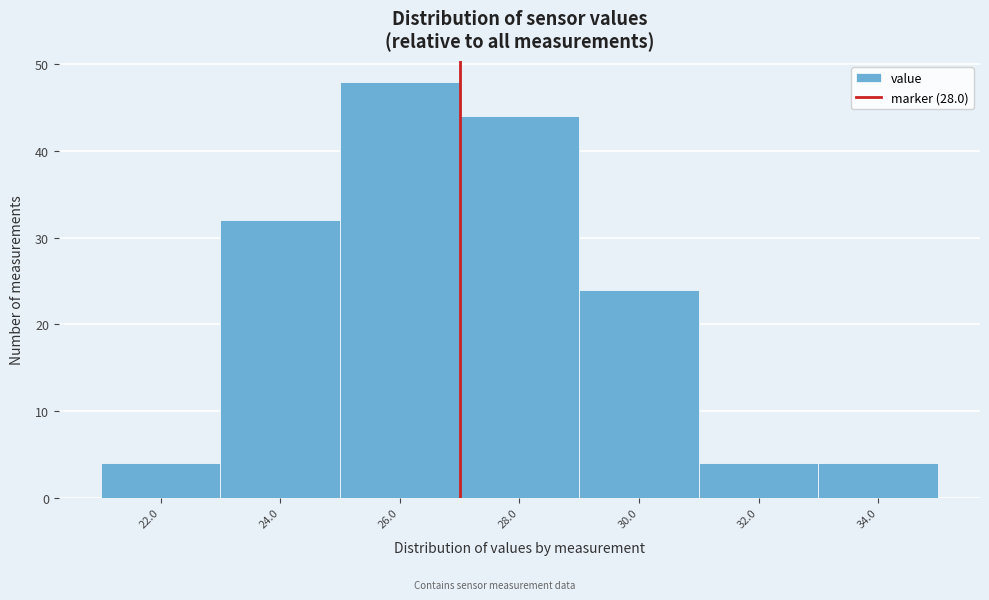

Reading left to right, extract all data points from this chart.

22.0=4	24.0=32	26.0=48	28.0=44	30.0=24	32.0=4	34.0=4